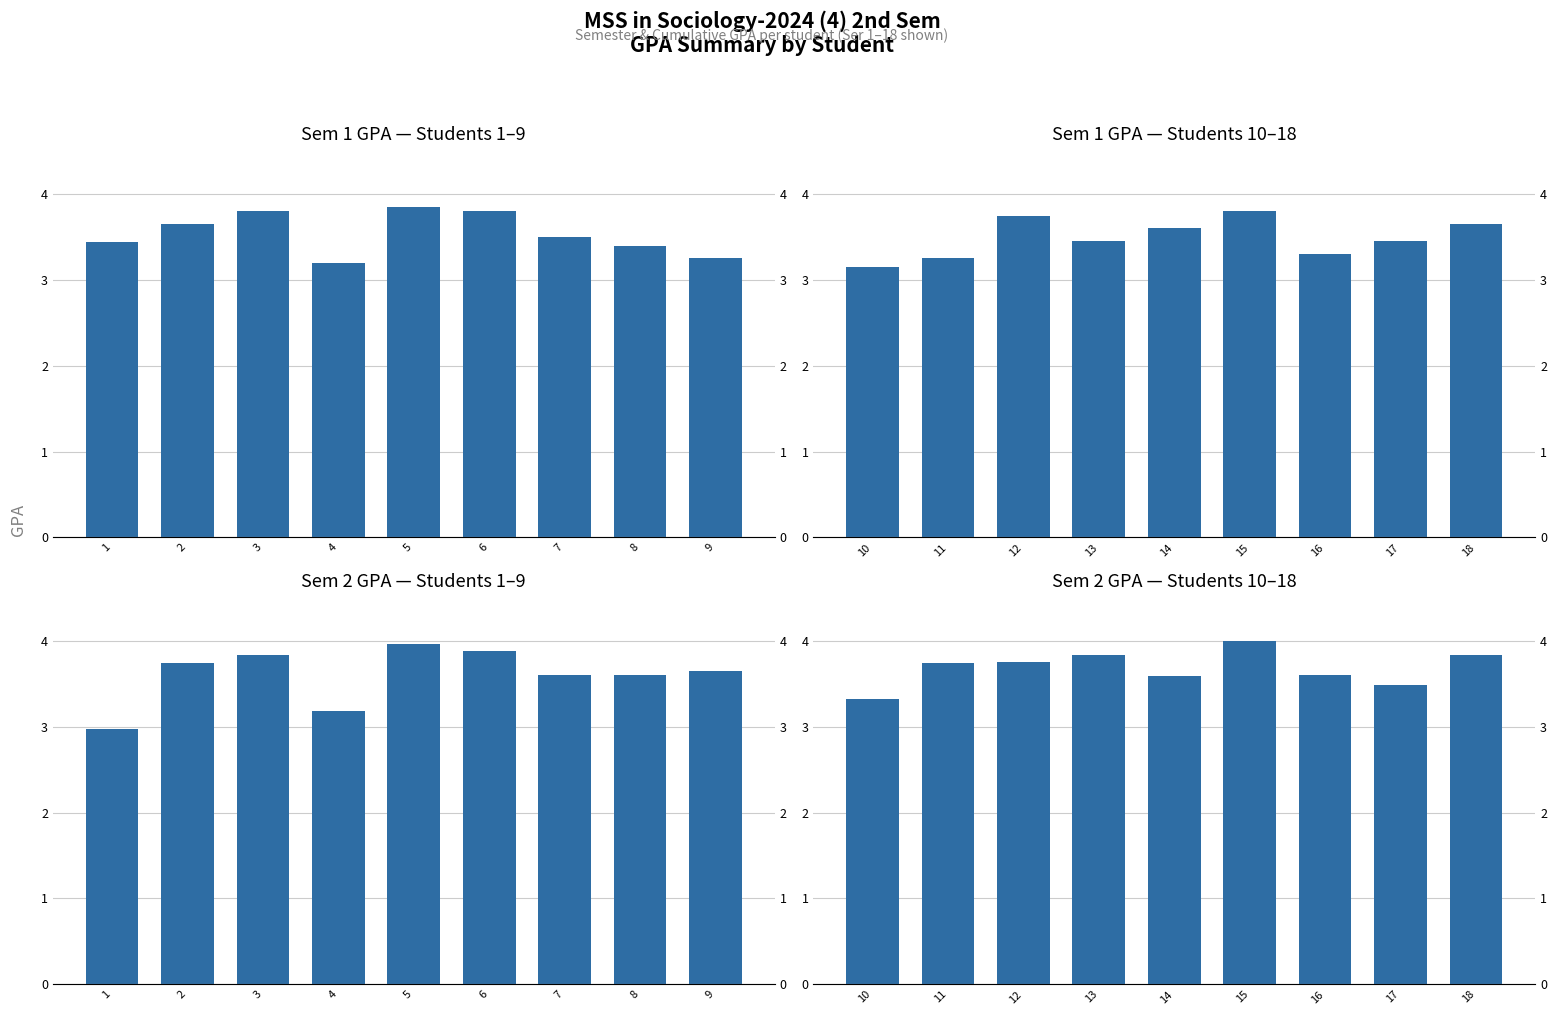

Is the value of Sem2 GPA at 11 greater than the value of Sem1 GPA at 12?

No